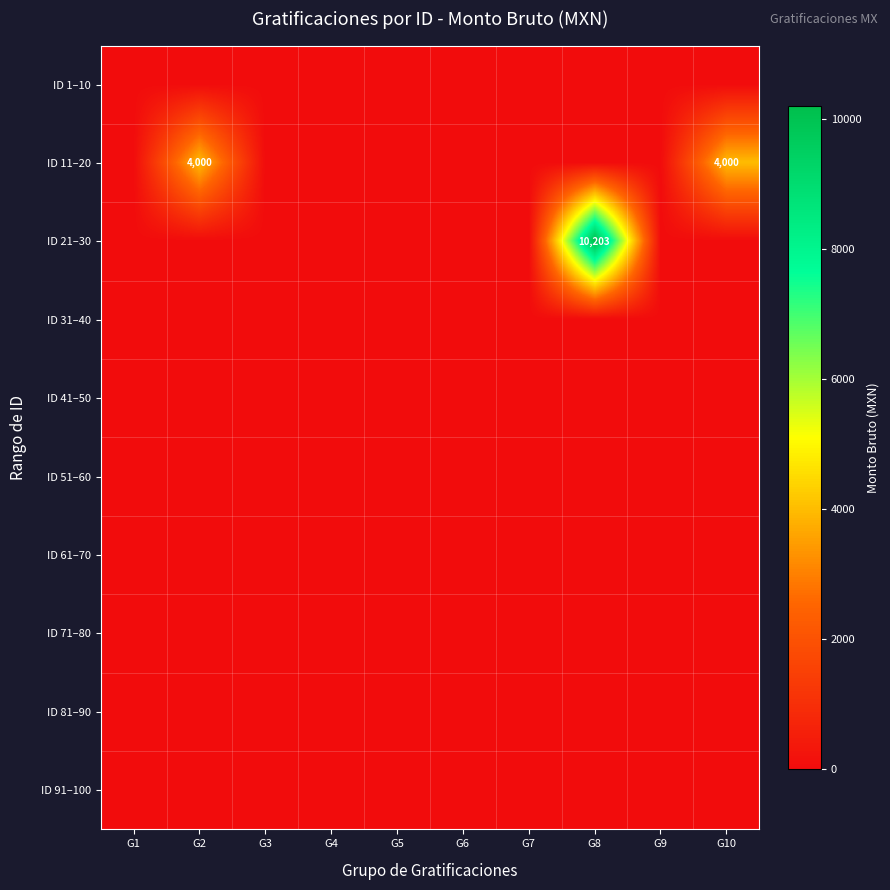

Which series has the largest range (max minus min)?

ID 21–30